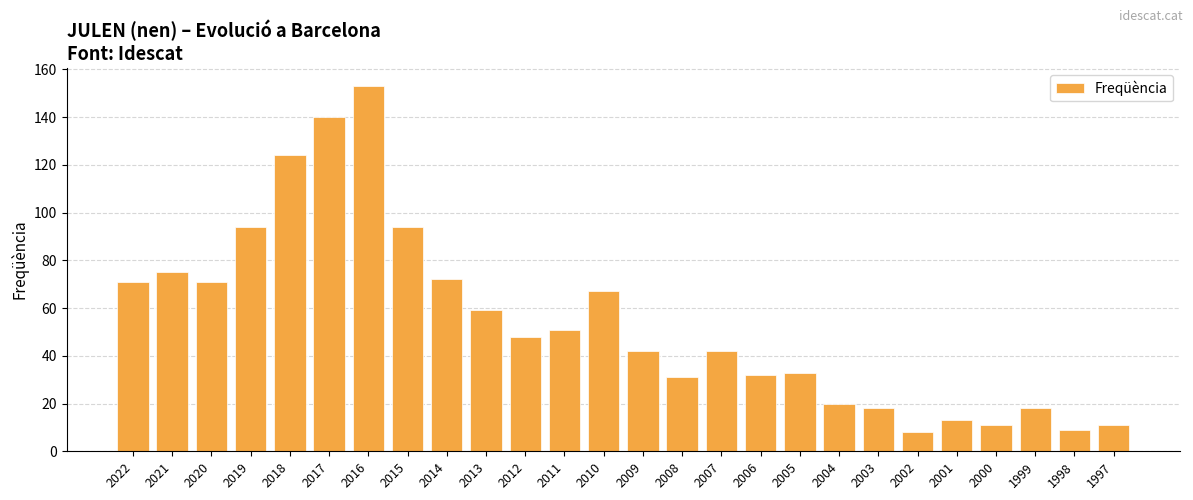

The chart shows a value of 69 at 2011. True or false?

False